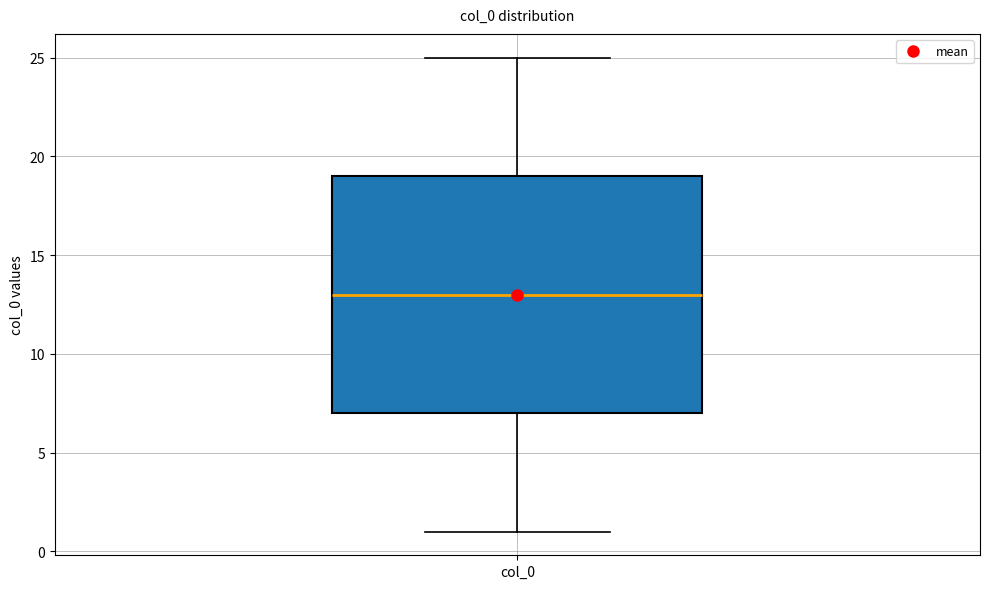

Where is the upper edge of the box for col_0 on the y-axis? The values are not printed on the chart, so give them approximately, as read against the axis.

19